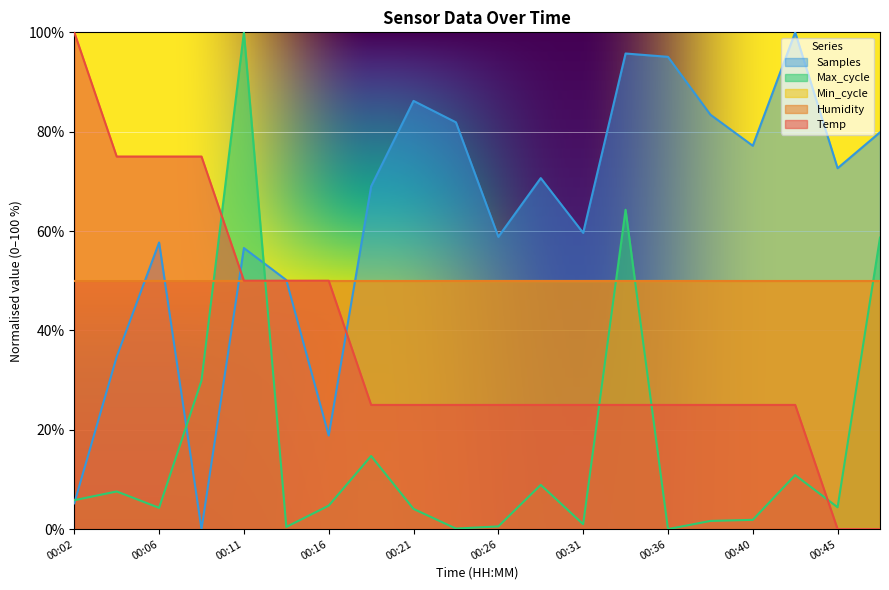

True or false: Temp has a value of 31.6 at 00:09.

False